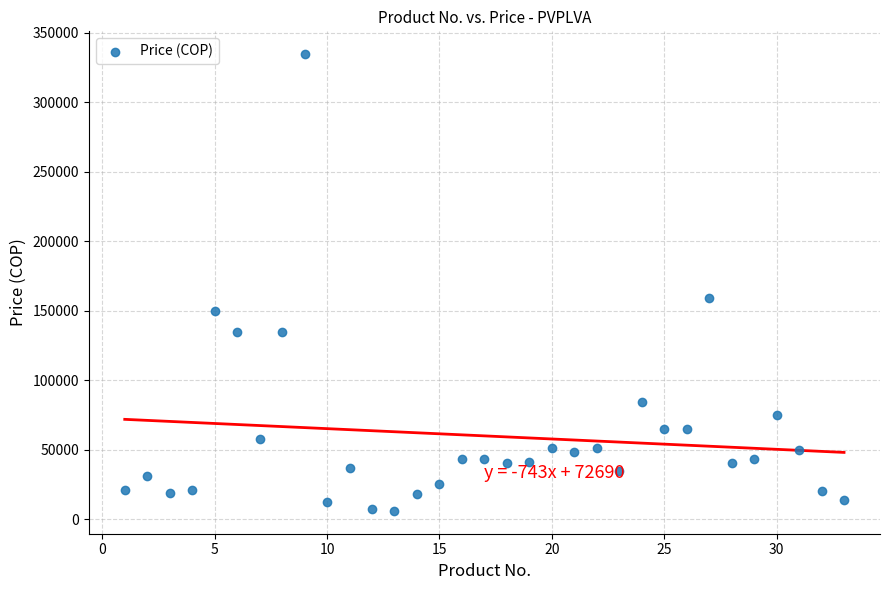

What is the range of Y values (max minus min)?

328549.3